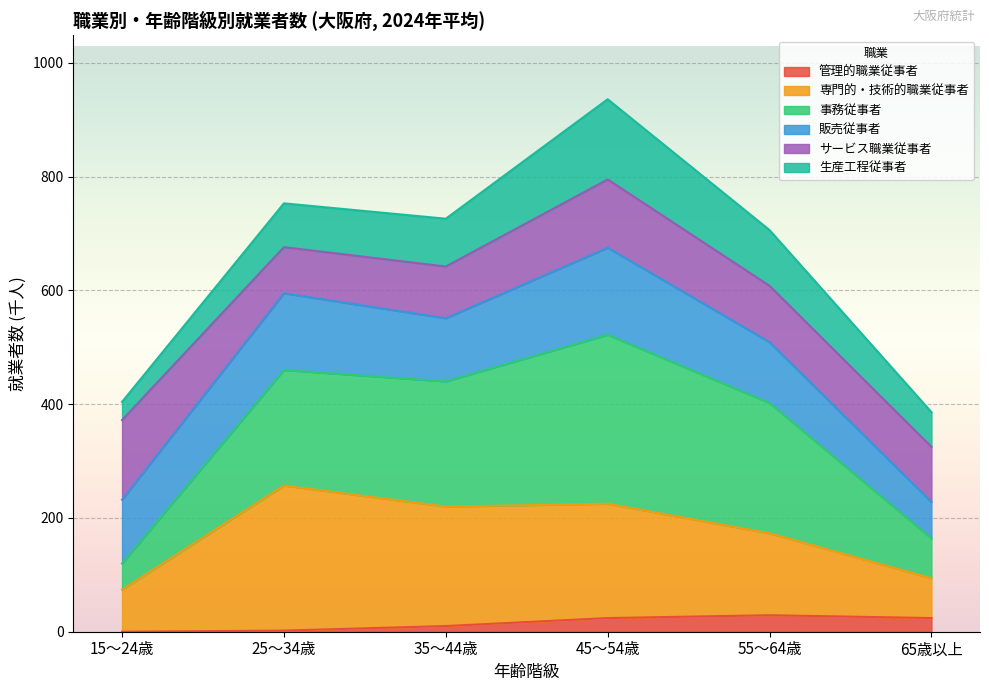

True or false: 管理的職業従事者 and 専門的・技術的職業従事者 cross at least once.

False